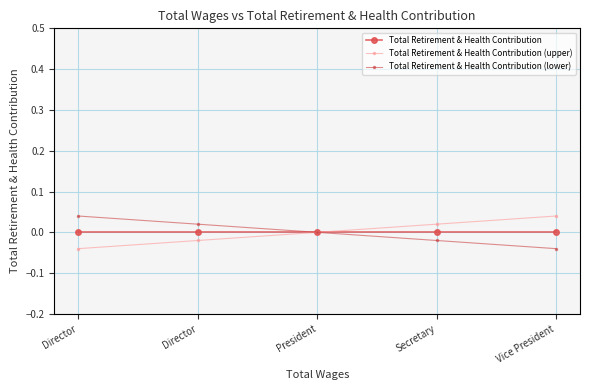

How many distinct data groups are displayed?

3